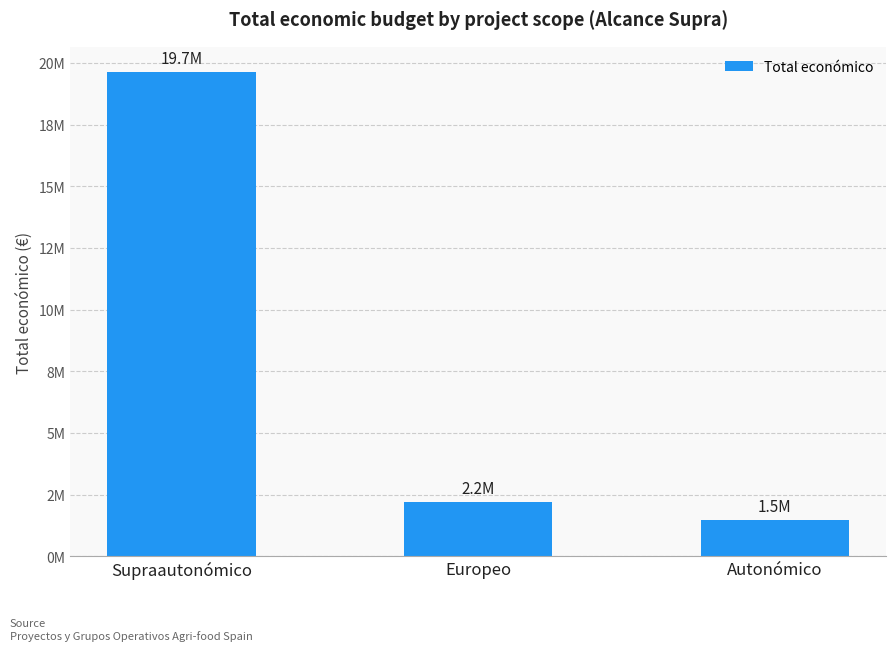

List the labels in order of value, smallest first.

Autonómico, Europeo, Supraautonómico